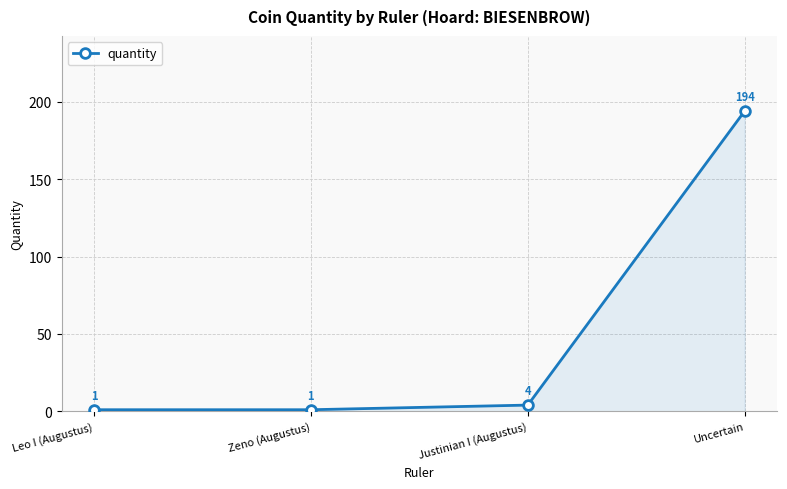

Where is the data nearest to the value 97?

Justinian I (Augustus)